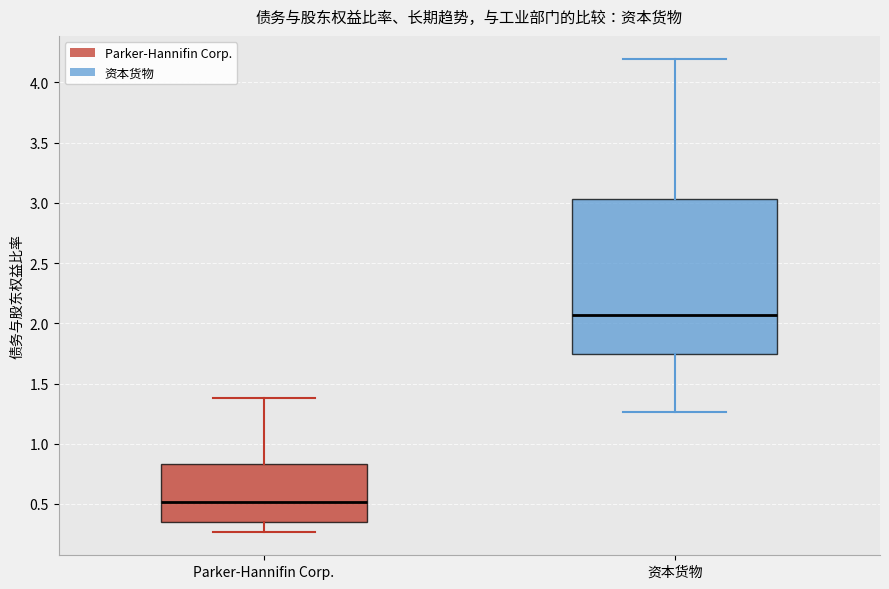

Where is the lower edge of the box for Parker-Hannifin Corp. on the y-axis? The values are not printed on the chart, so give them approximately, as read against the axis.

0.35